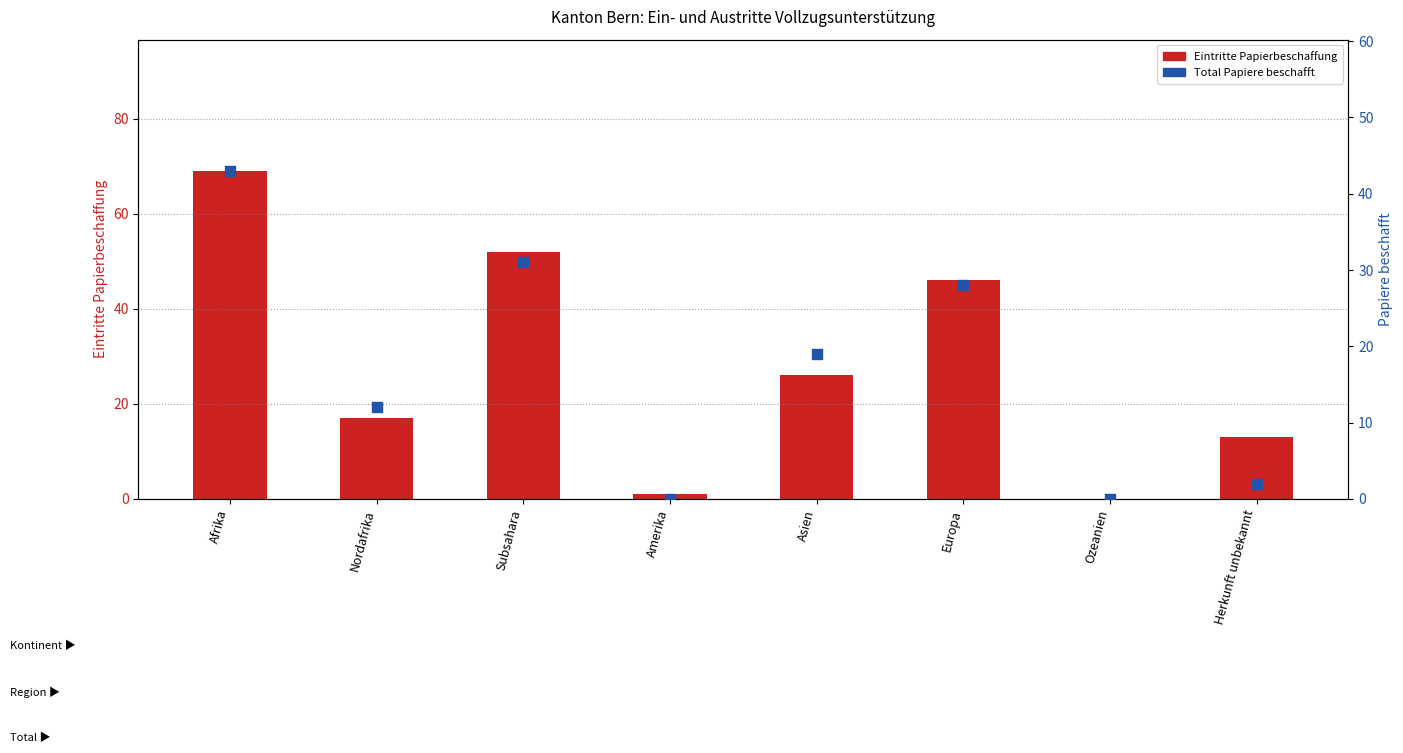

Which series contains the lowest Y value?

total entries (Eintritte)